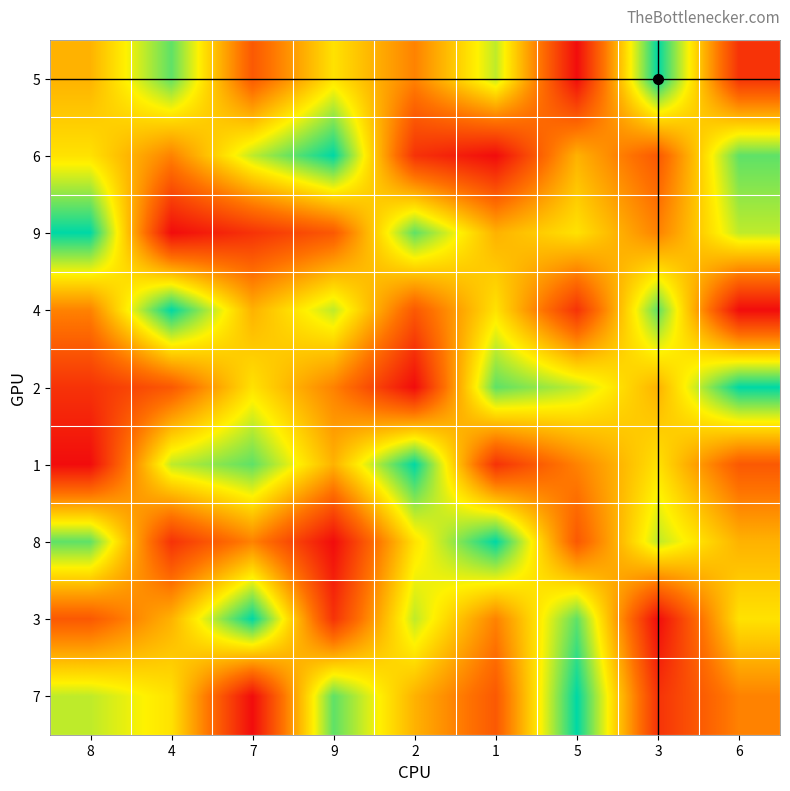

What is the spread (max minus min) of values at 5?

8